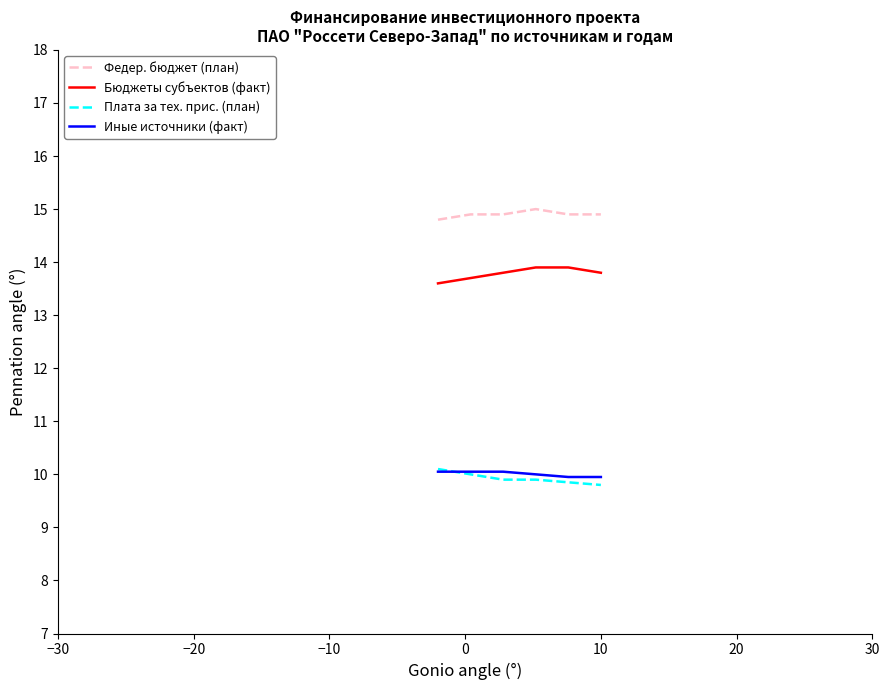

What is the highest value of the Иные источники (факт) series?

10.1